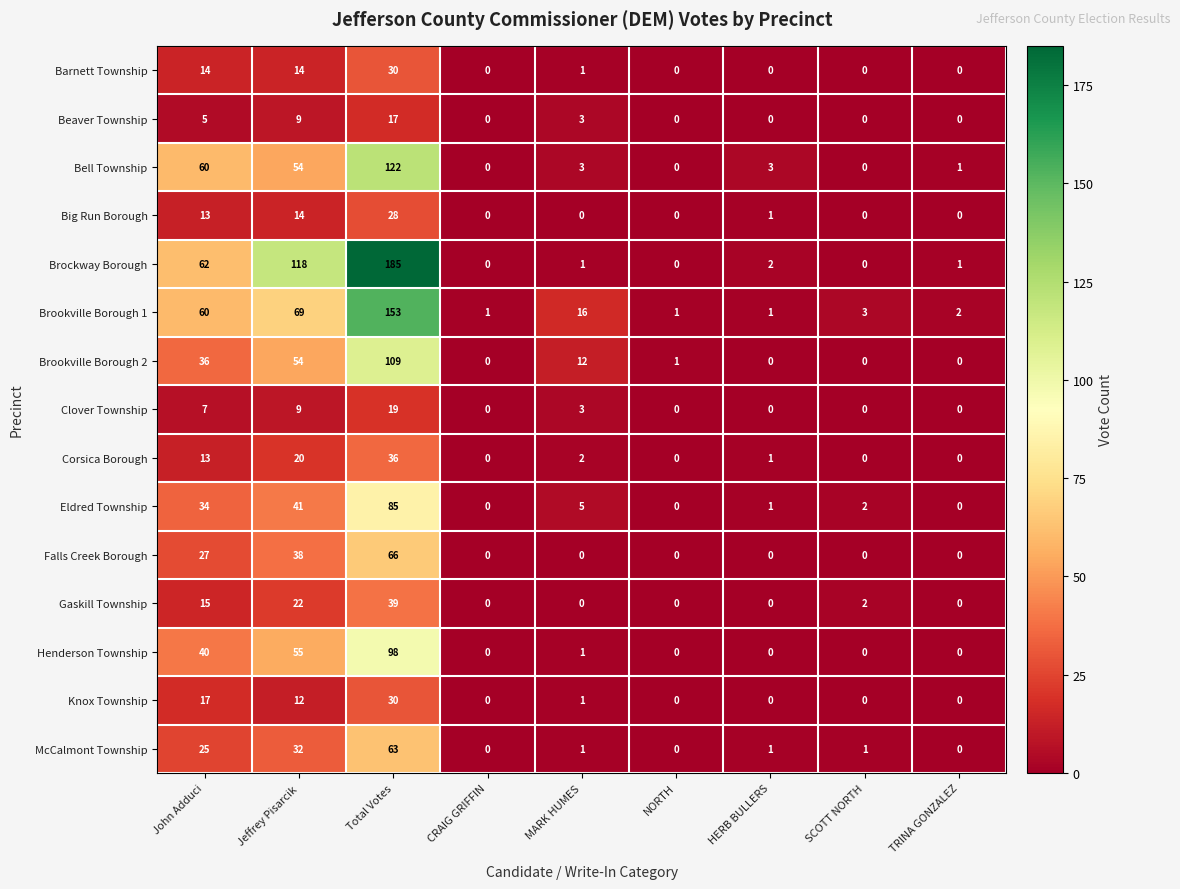

Which series has the widest spread of values?

Brockway Borough